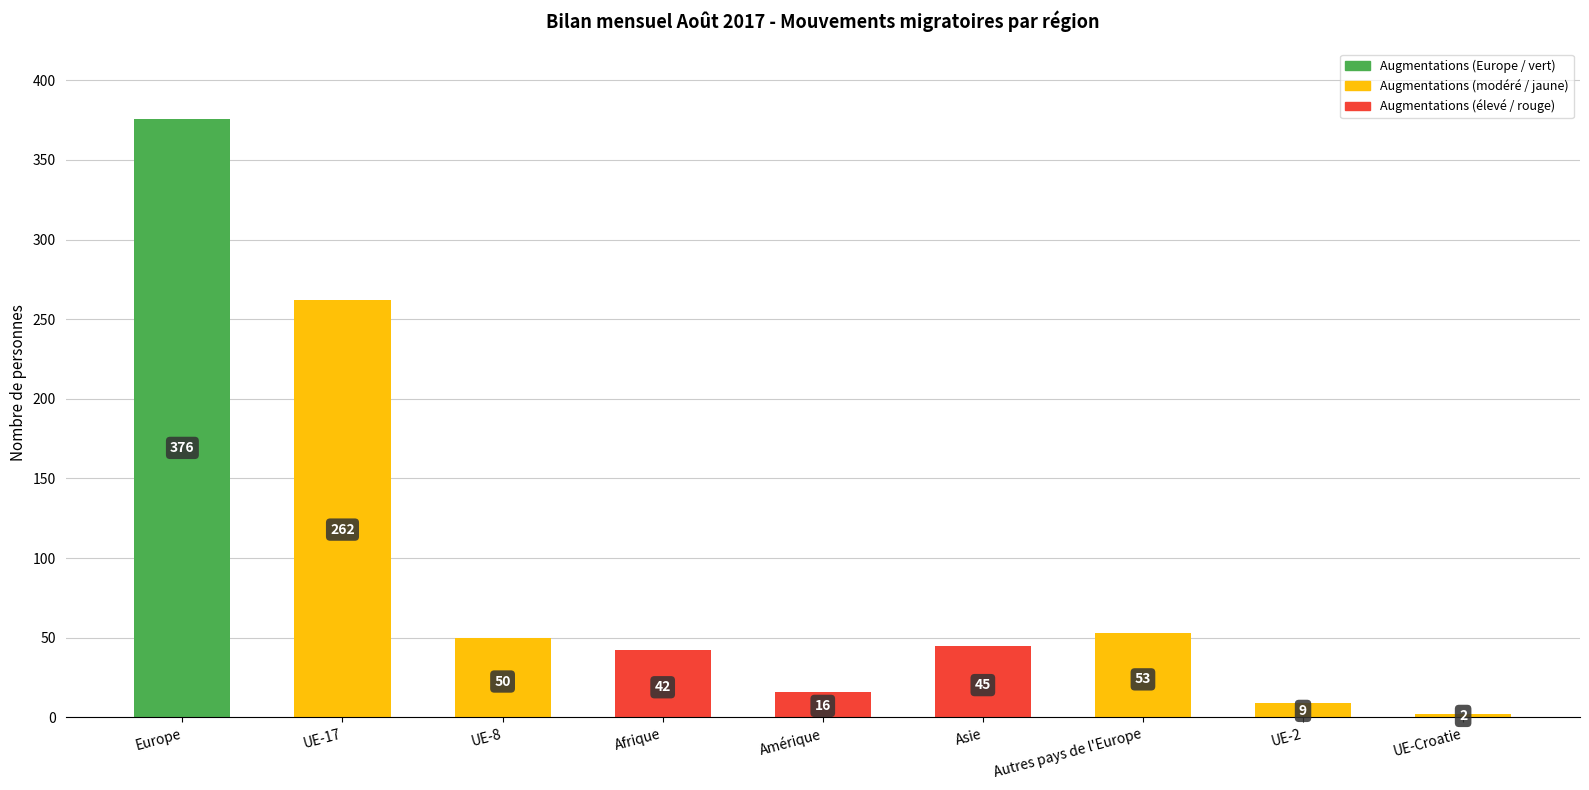

Which label corresponds to the largest value in the chart?

Europe